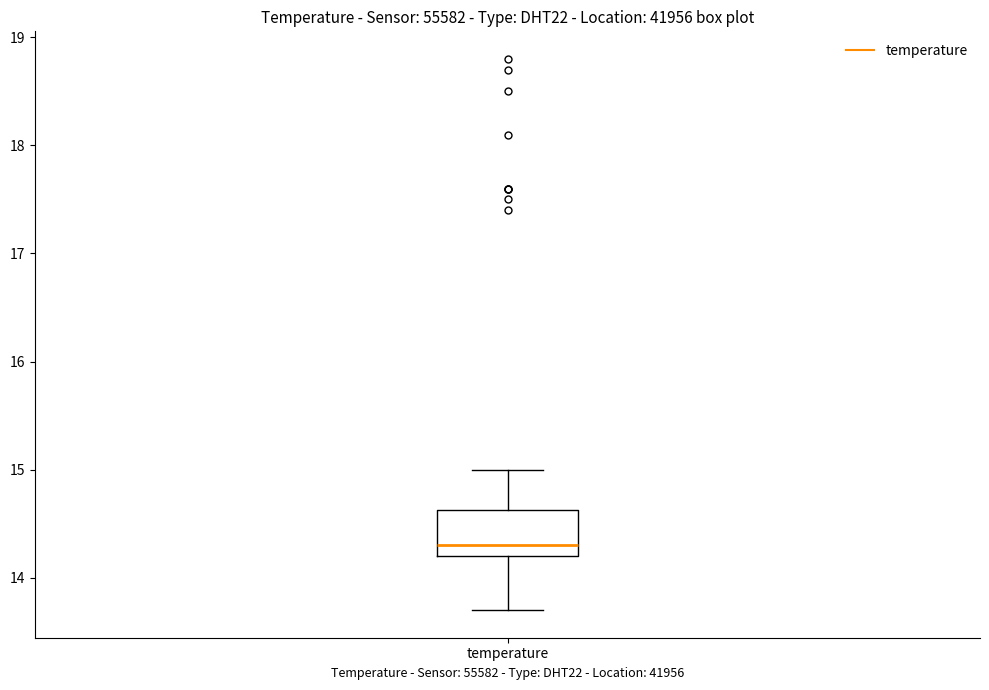

Transcribe this box plot: give where the median line is, the range the box spans, and where the two whiskers end, as read against the y-axis. The values are not printed on the chart, so give them approximately, as read against the axis.

median 14.3, box 14.2 to 14.6, whiskers 13.7 to 15.0